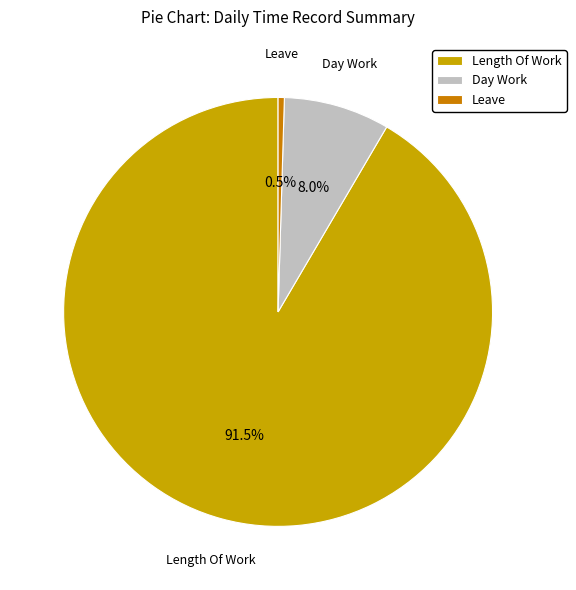

Does Length Of Work represent more than half of the total?

Yes